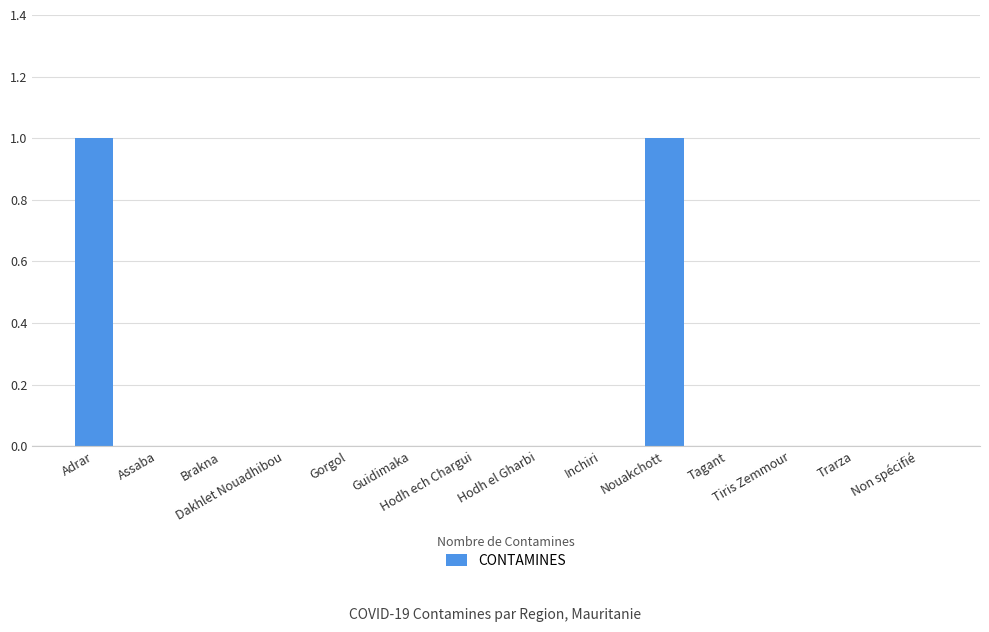

How many series are shown in this chart?

1